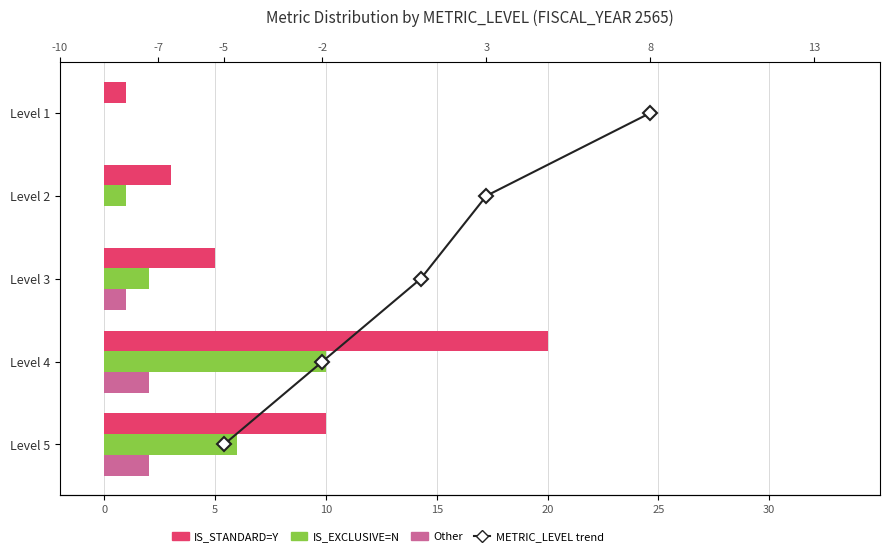

What is the difference between the maximum and minimum values in the IS_EXCLUSIVE=N series?

10